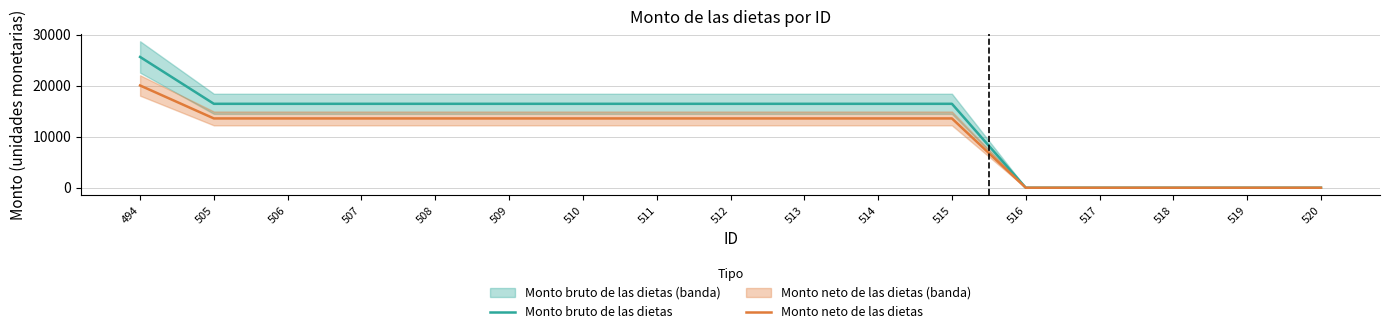

Rank the series at 506 from lowest to highest value.

Monto neto de las dietas, Monto bruto de las dietas